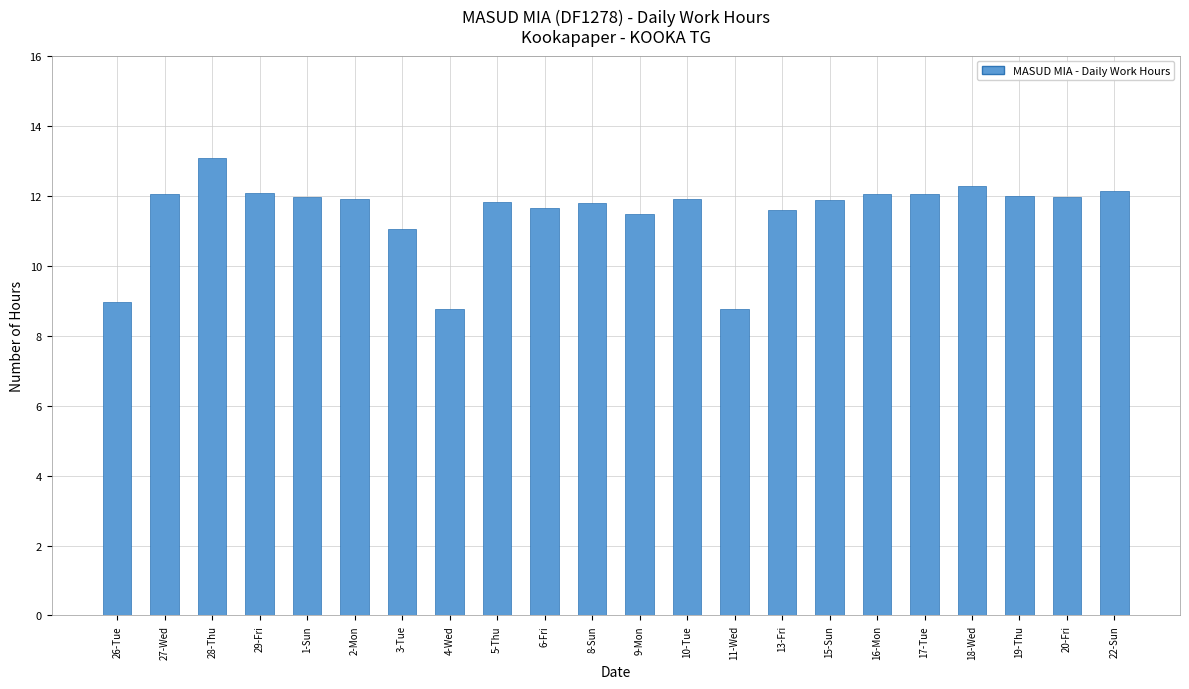

The chart shows a value of 22.9 at 28-Thu. True or false?

False